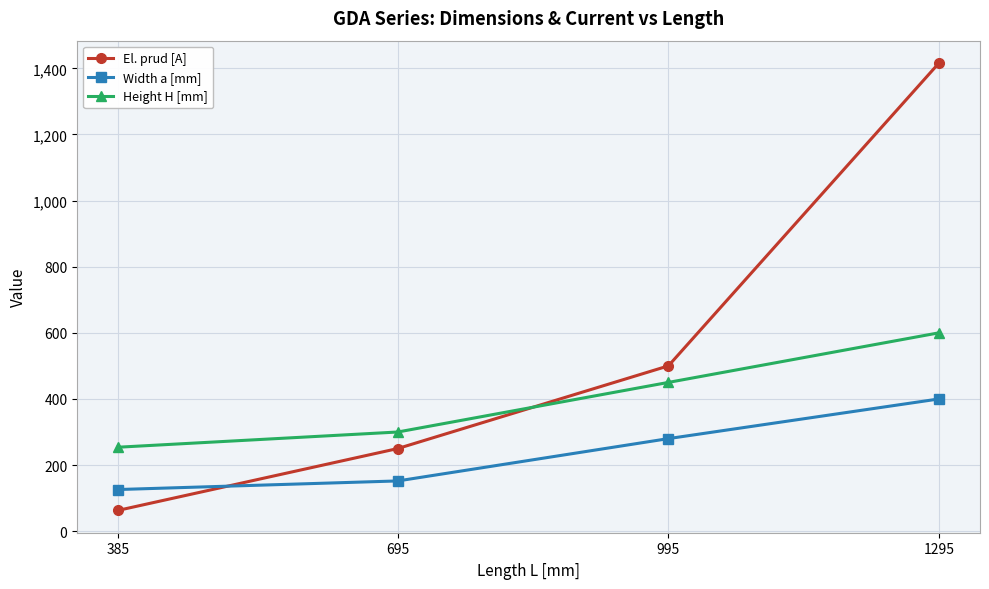

What is the minimum value shown in the chart?

63